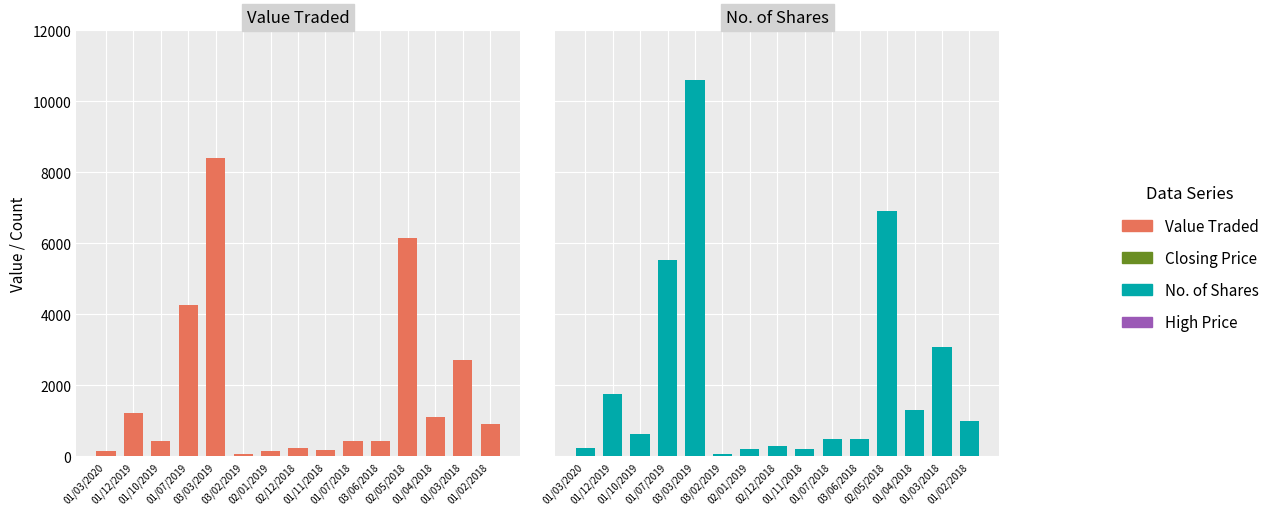

Reading left to right, extract all data points from this chart.

Value Traded: 01/03/2020=165	01/12/2019=1236	01/10/2019=445	01/07/2019=4267	03/03/2019=8418	03/02/2019=63	02/01/2019=162	02/12/2018=247	01/11/2018=170	01/07/2018=445	03/06/2018=425	02/05/2018=6161	01/04/2018=1102	01/03/2018=2721	01/02/2018=920
No. of Shares: 01/03/2020=250	01/12/2019=1765	01/10/2019=621	01/07/2019=5541	03/03/2019=10610	03/02/2019=80	02/01/2019=200	02/12/2018=290	01/11/2018=200	01/07/2018=500	03/06/2018=500	02/05/2018=6923	01/04/2018=1296	01/03/2018=3094	01/02/2018=1000